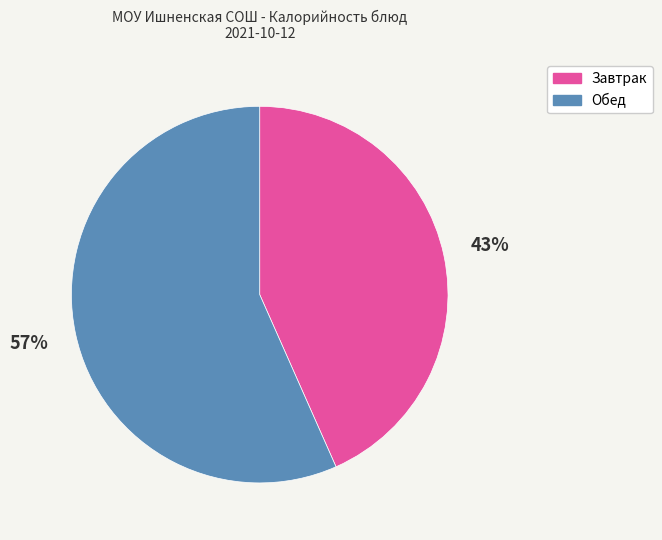

Is there a majority slice in this chart?

Yes